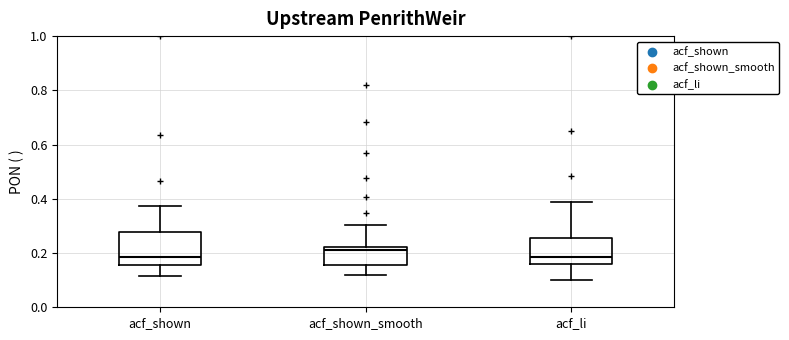

Reading left to right, read every box against the y-axis: the position of its median line, the range the box covers, and the ends of its whiskers. The values are not printed on the chart, so give them approximately, as read against the axis.

acf_shown: median 0.18, box 0.16 to 0.28, whiskers 0.12 to 0.38
acf_shown_smooth: median 0.22 (just below the box's upper edge), box 0.16 to 0.22, whiskers 0.12 to 0.30
acf_li: median 0.18, box 0.16 to 0.26, whiskers 0.10 to 0.38